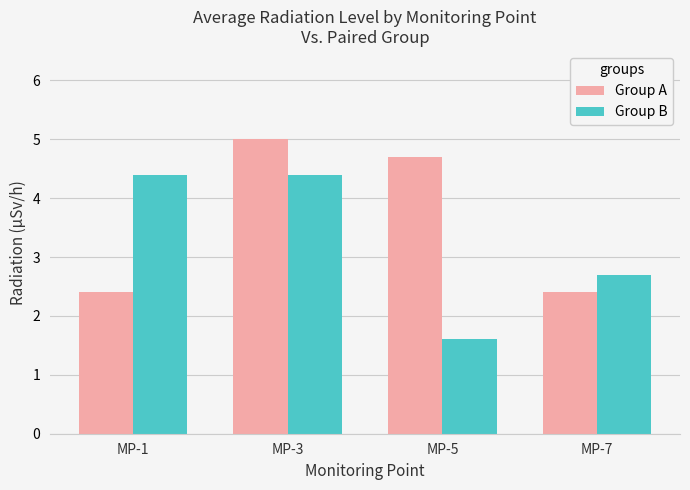

How many values in the Group A series exceed 4?

2